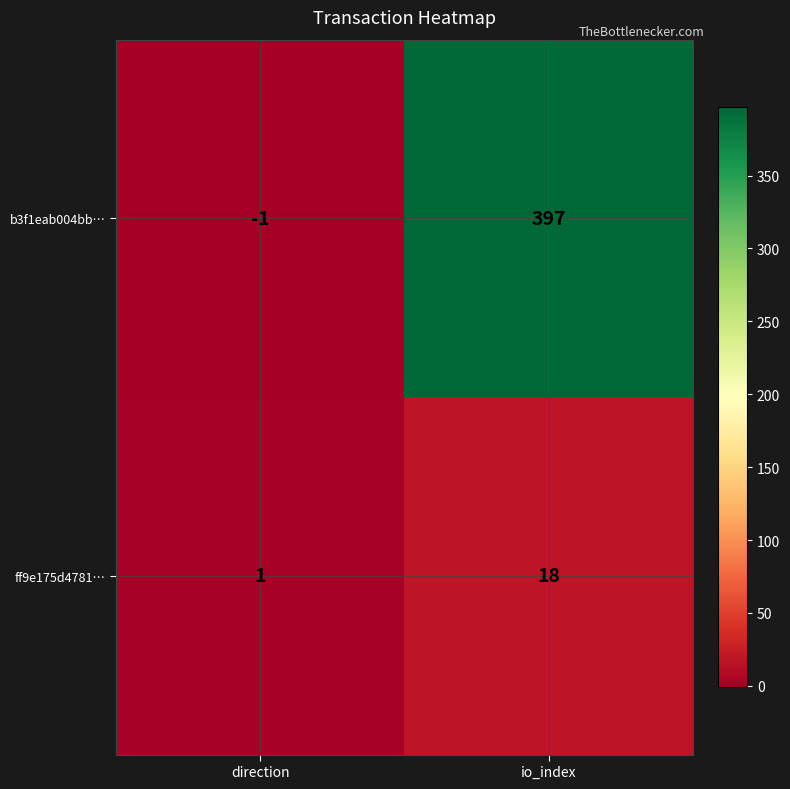

Which series has the largest total across all categories?

b3f1eab004bb…